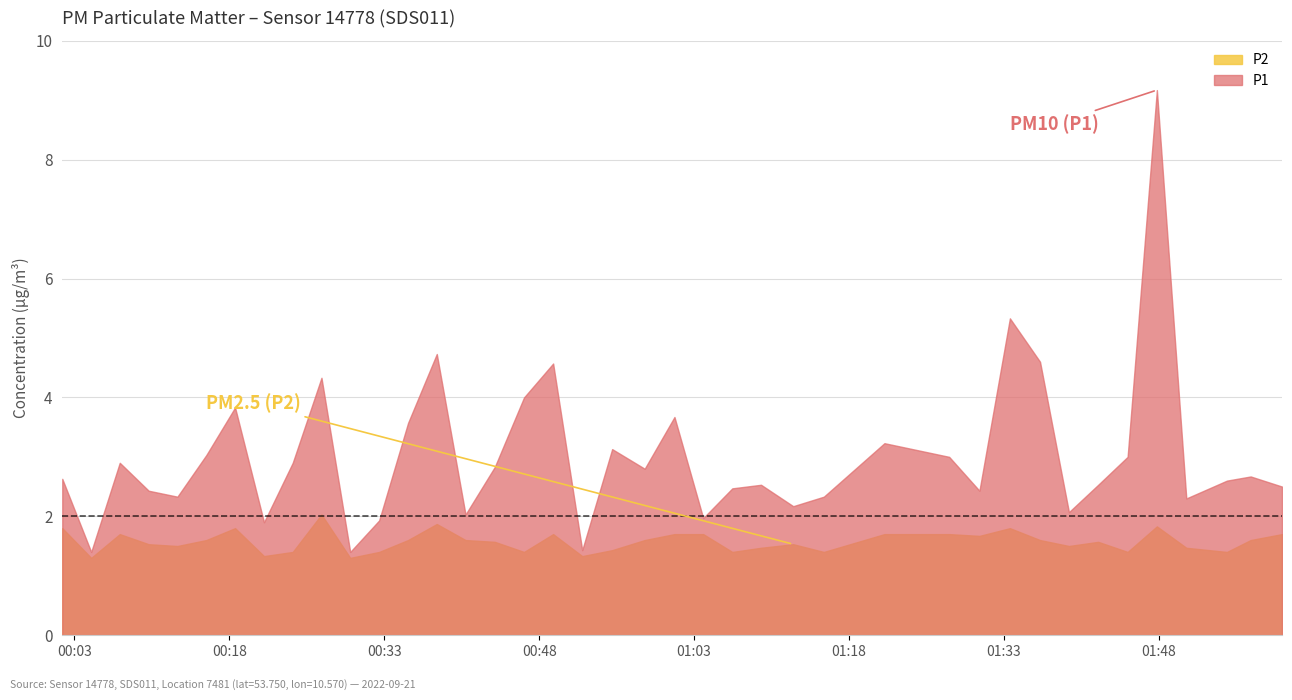

Where is P1 nearest to the value 5?

13